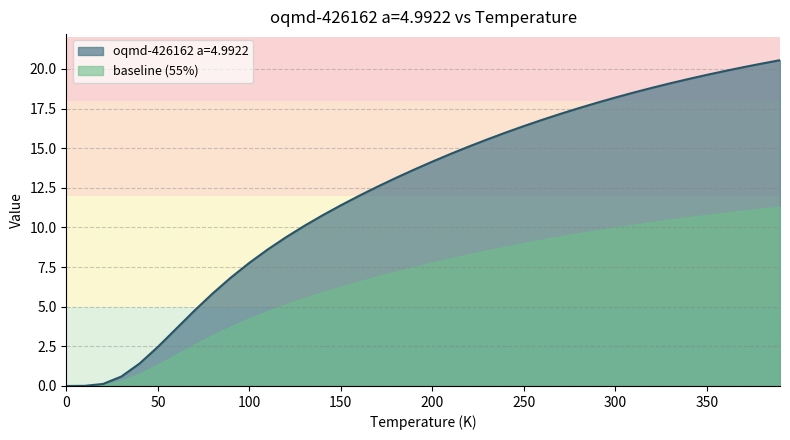

Reading left to right, transcribe all the data shown in this chart.

0.0	0.0	0.1	0.6	1.4	2.5	3.6	4.8	5.8	6.9	7.8	8.6	9.4	10.1	10.8	11.4	12.0	12.6	13.1	13.6	14.2	14.6	15.1	15.6	16.0	16.4	16.8	17.2	17.5	17.9	18.2	18.5	18.8	19.1	19.4	19.6	19.9	20.1	20.3	20.6